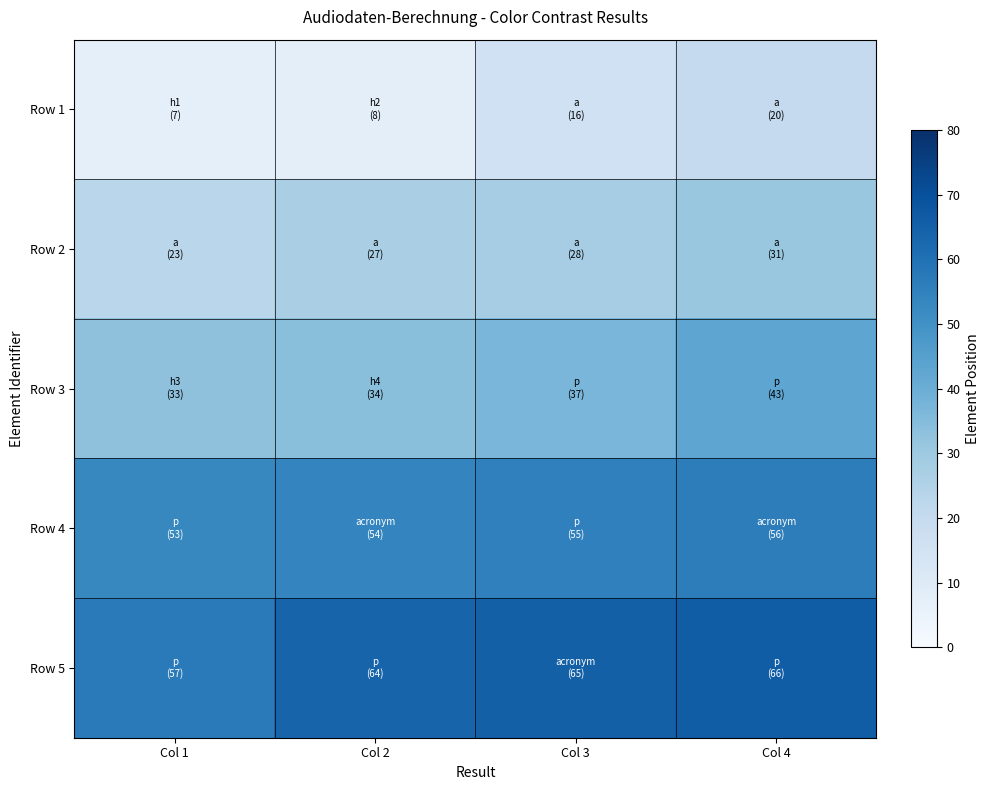

Rank the series at Col 4 from lowest to highest value.

Row 1, Row 2, Row 3, Row 4, Row 5